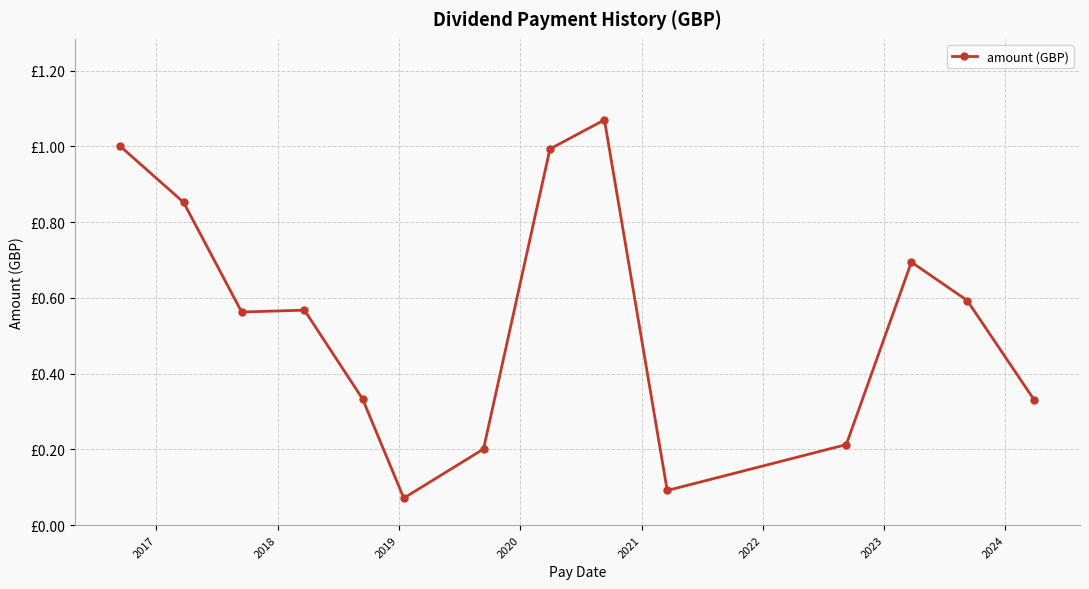

Is this an area chart (filled region under the line)?

No